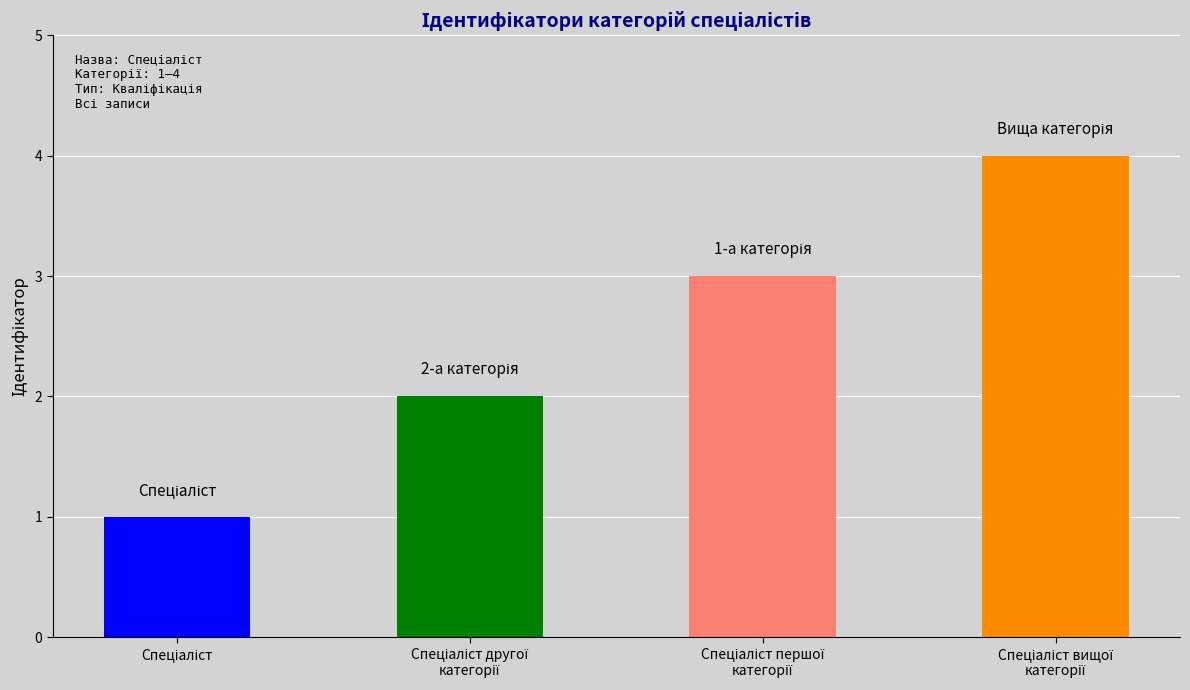

How many series are shown in this chart?

1